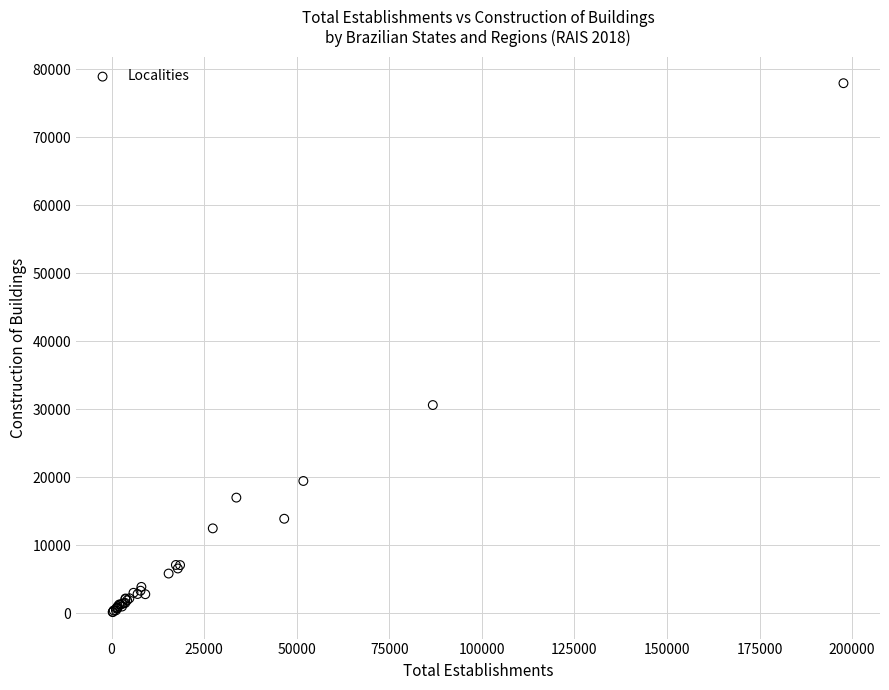

What Y value in the scatter plot is closest to 39060?

30615